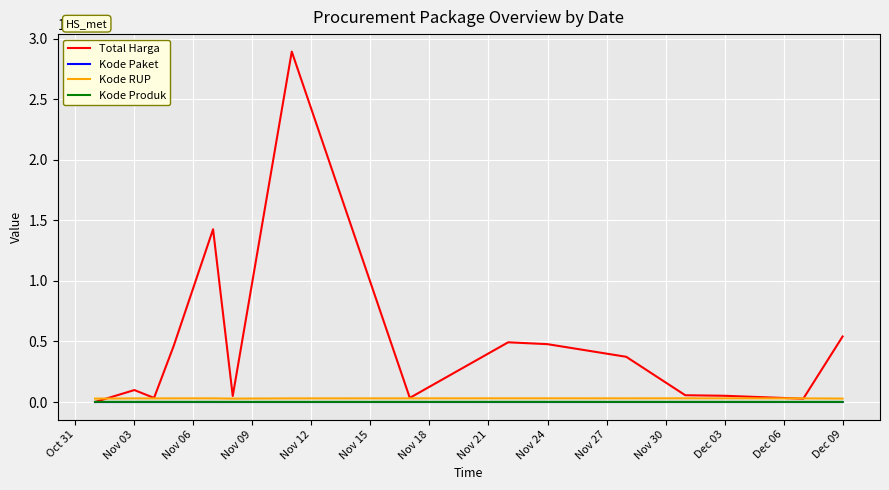

Which series has the largest total across all categories?

Total Harga